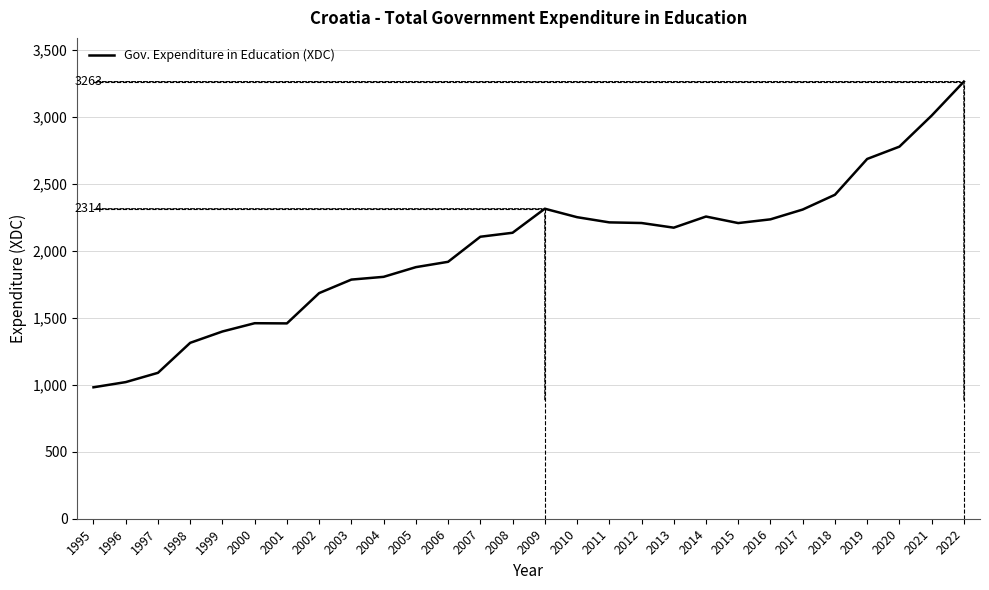

True or false: the data shows 769.0 at 2012.

False